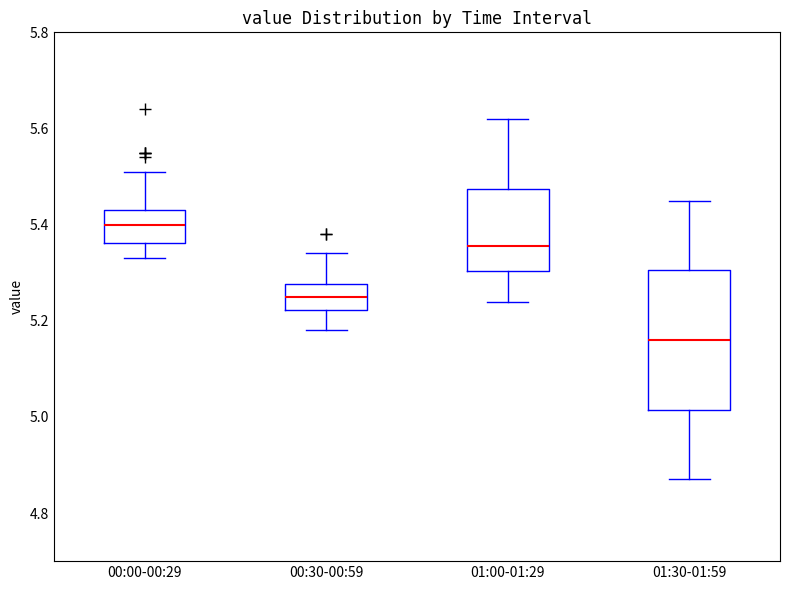

Reading left to right, read every box against the y-axis: the position of its median line, the range the box covers, and the ends of its whiskers. The values are not printed on the chart, so give them approximately, as read against the axis.

00:00-00:29: median 5.40, box 5.36 to 5.44, whiskers 5.34 to 5.52
00:30-00:59: median 5.26, box 5.22 to 5.28, whiskers 5.18 to 5.34
01:00-01:29: median 5.36, box 5.30 to 5.48, whiskers 5.24 to 5.62
01:30-01:59: median 5.16, box 5.02 to 5.30, whiskers 4.88 to 5.46